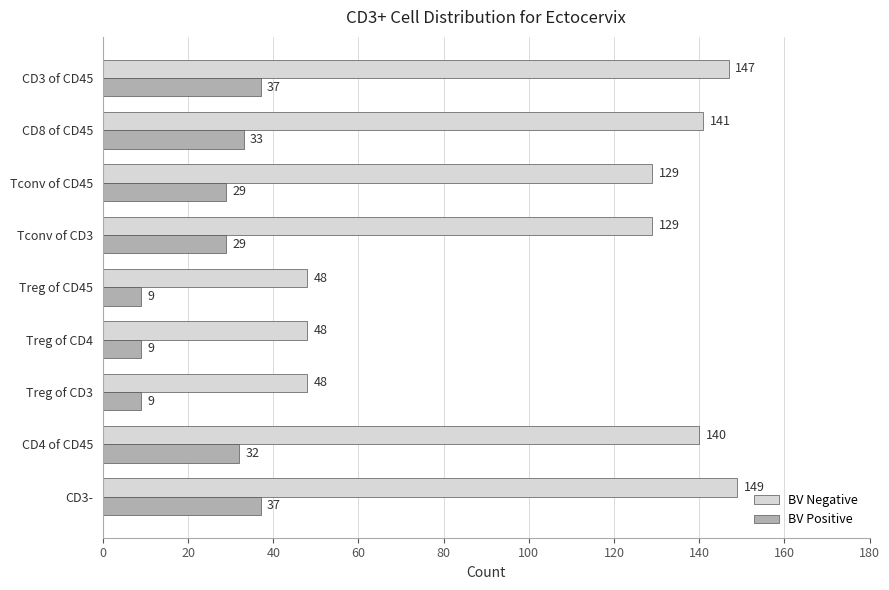

What are all the series names shown in the legend?

BV Negative, BV Positive